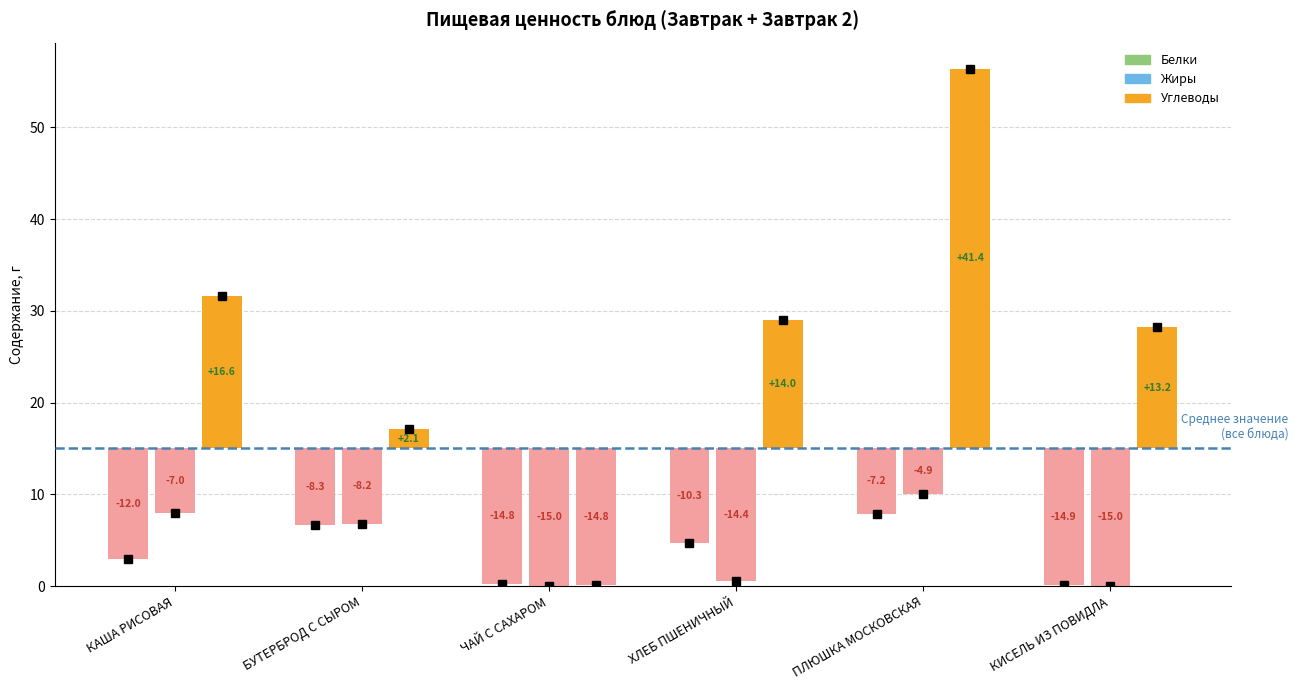

The Белки series shows 0.1 at ЧАЙ С САХАРОМ. True or false?

False